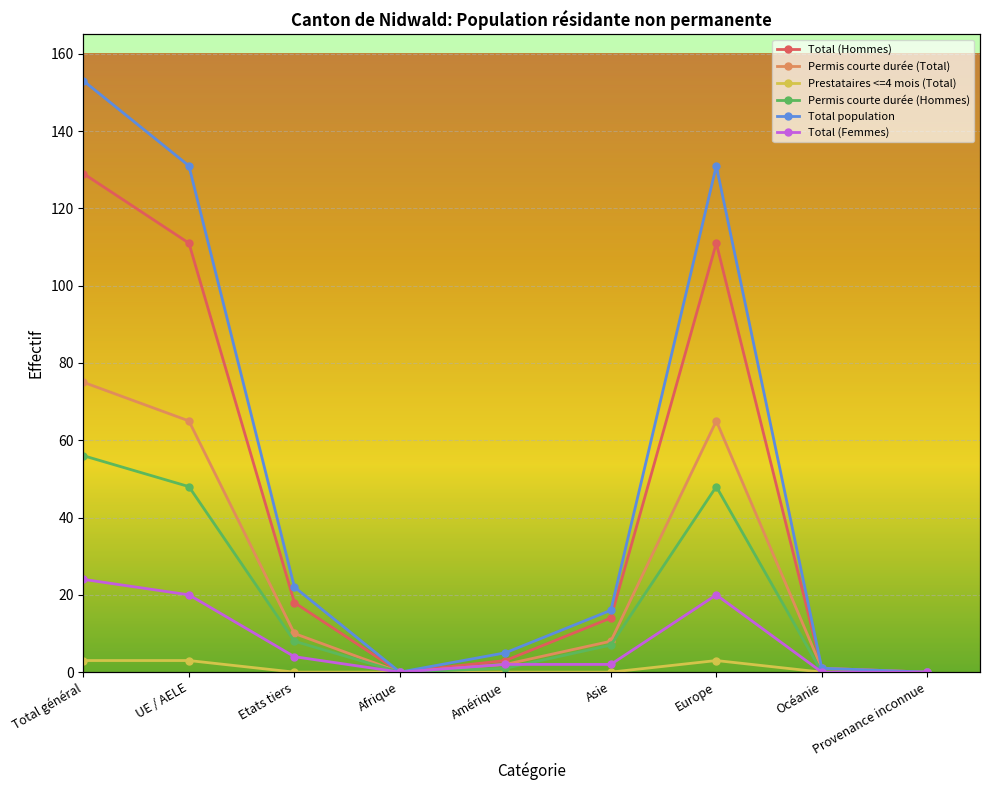

Reading left to right, list all the values displayed in this chart.

Total (Hommes): Total général=129	UE / AELE=111	Etats tiers=18	Afrique=0	Amérique=3	Asie=14	Europe=111	Océanie=1	Provenance inconnue=0
Permis courte durée (Total): Total général=75	UE / AELE=65	Etats tiers=10	Afrique=0	Amérique=2	Asie=8	Europe=65	Océanie=1	Provenance inconnue=0
Prestataires <=4 mois (Total): Total général=3	UE / AELE=3	Etats tiers=0	Afrique=0	Amérique=0	Asie=0	Europe=3	Océanie=0	Provenance inconnue=0
Permis courte durée (Hommes): Total général=56	UE / AELE=48	Etats tiers=8	Afrique=0	Amérique=1	Asie=7	Europe=48	Océanie=0	Provenance inconnue=0
Total population: Total général=153	UE / AELE=131	Etats tiers=22	Afrique=0	Amérique=5	Asie=16	Europe=131	Océanie=1	Provenance inconnue=0
Total (Femmes): Total général=24	UE / AELE=20	Etats tiers=4	Afrique=0	Amérique=2	Asie=2	Europe=20	Océanie=0	Provenance inconnue=0